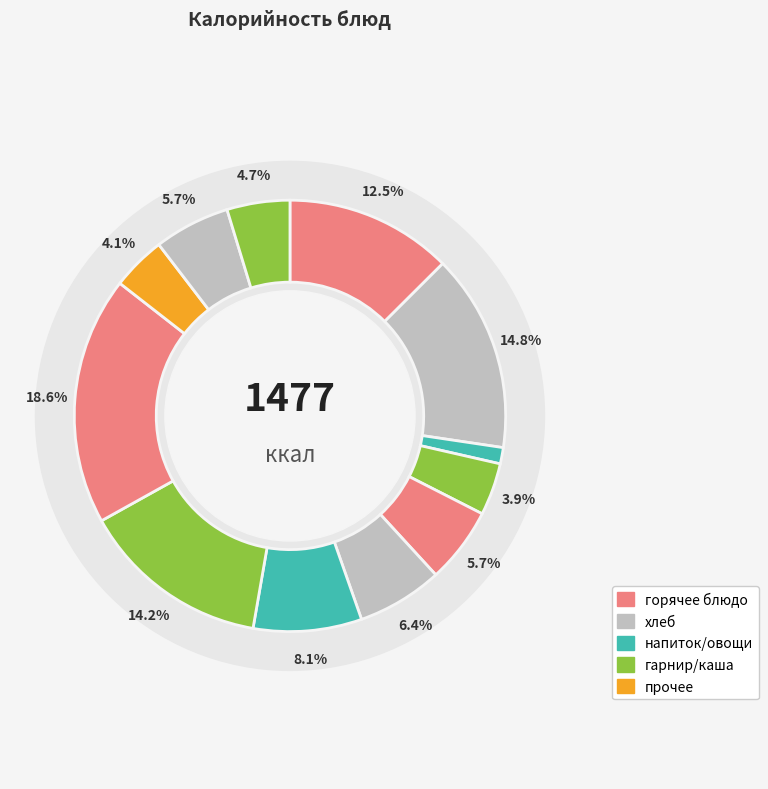

What is the change in value from Чай с сахаром to Хлеб пшеничный (обед)?

+26.0